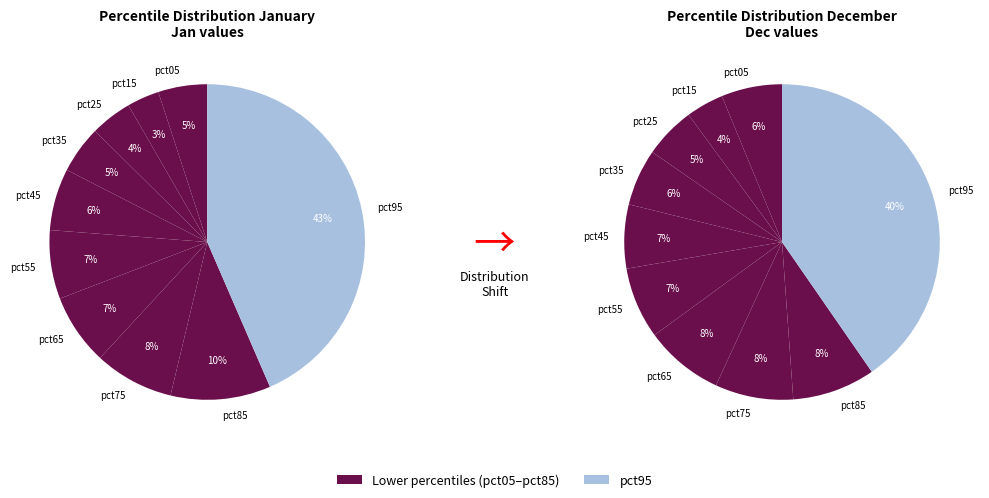

Does values_jan represent more than half of the total?

No